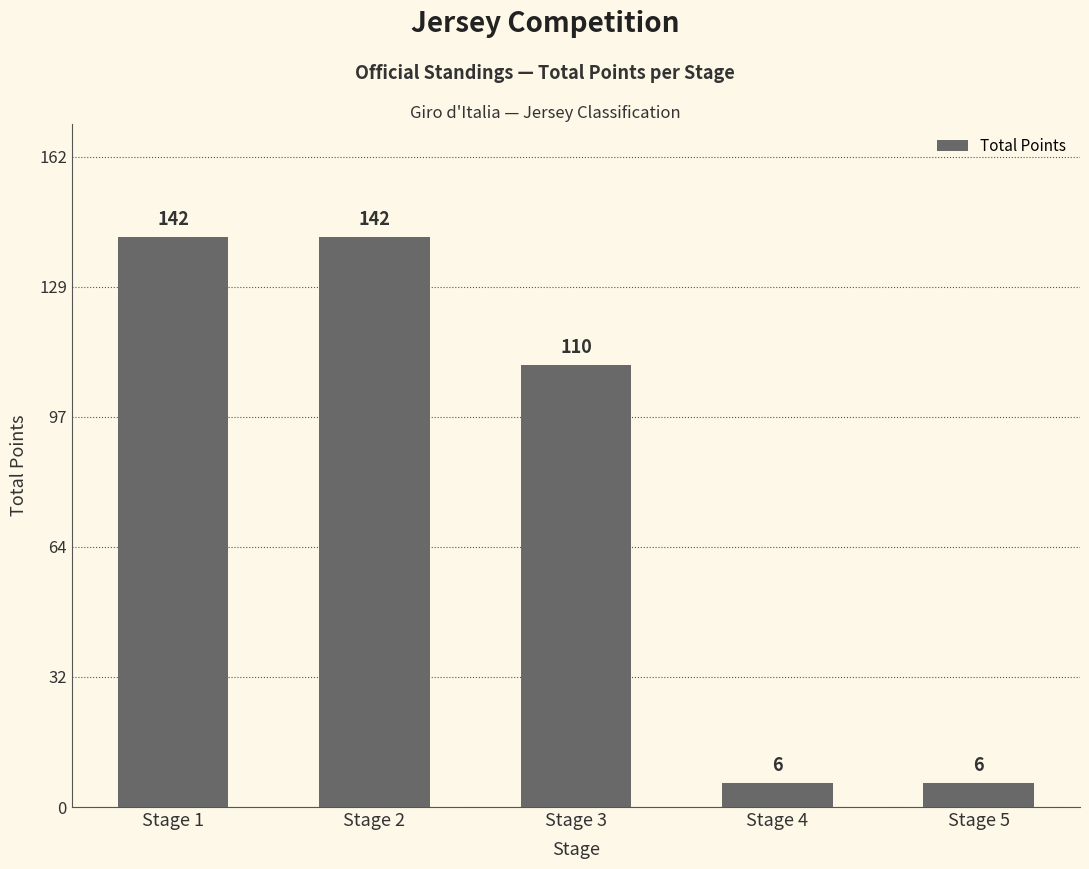

True or false: the data shows 142 at Stage 2.

True